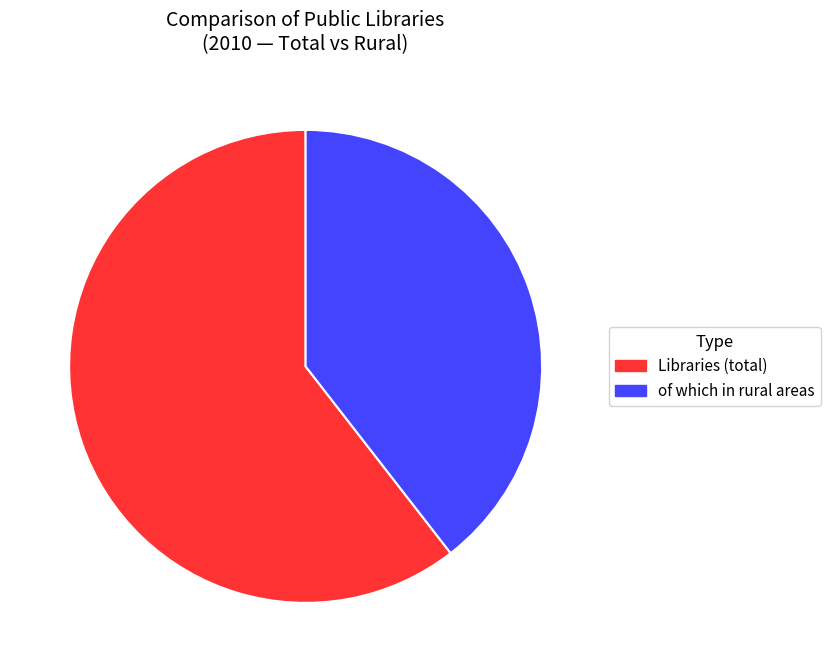

Do Libraries (total) and of which in rural areas together represent more than half of the pie?

Yes